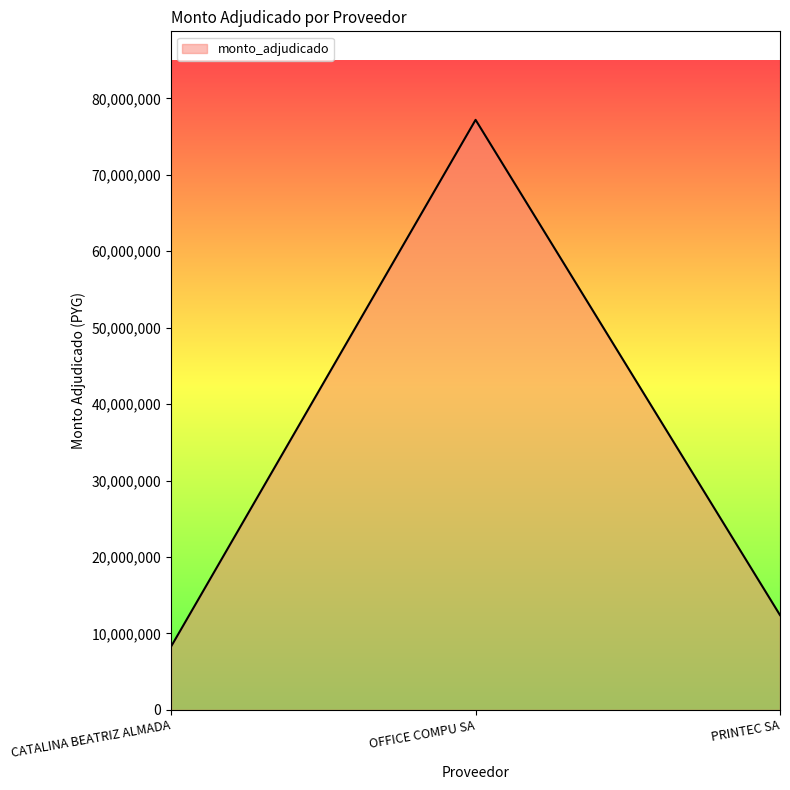

Read the value at CATALINA BEATRIZ ALMADA, to the nearest 100.

8310000